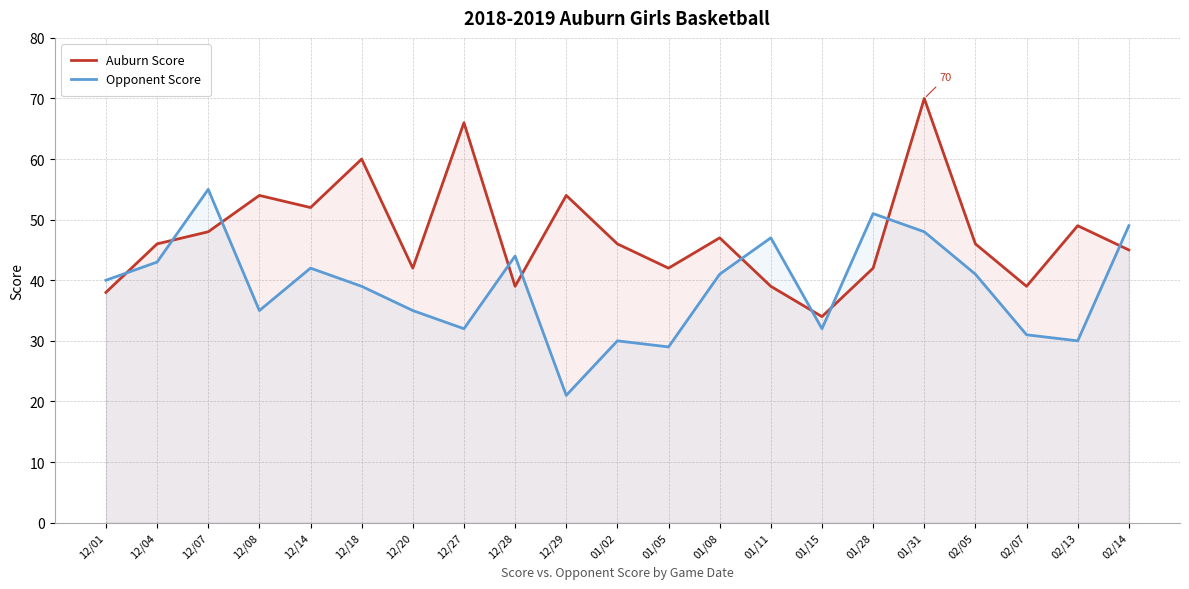

True or false: Auburn Score has a value of 10 at 02/14.

False